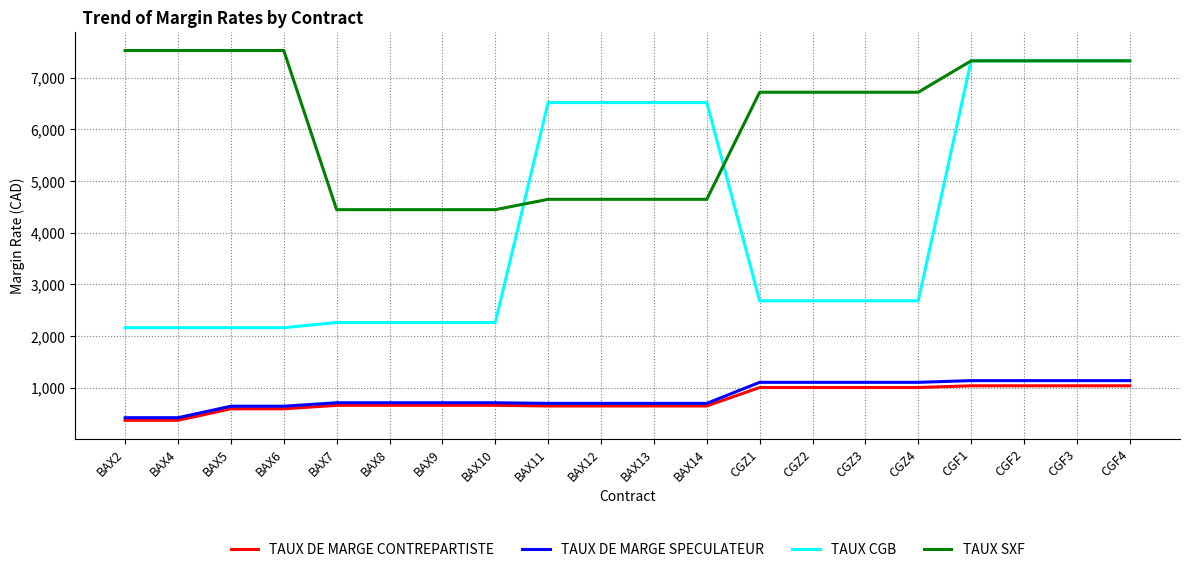

True or false: TAUX SXF and TAUX DE MARGE SPECULATEUR cross at least once.

False